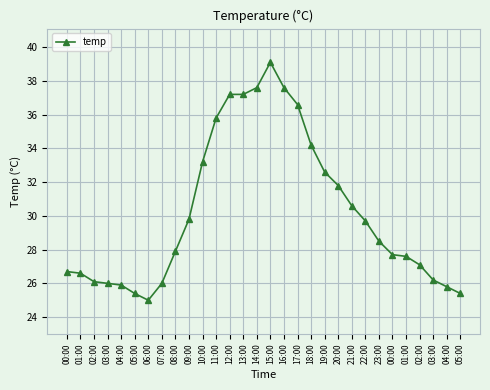

What is the label of the 29th point from the right?

01:00